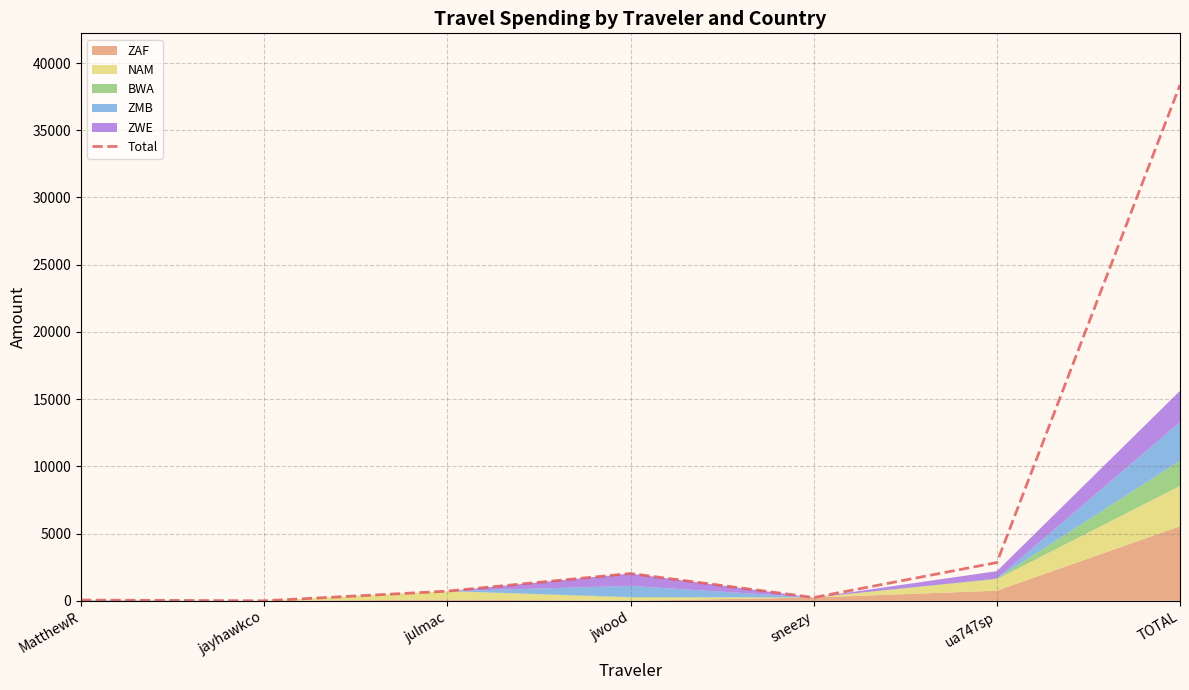

List the labels in order of value, smallest first.

jayhawkco, MatthewR, sneezy, julmac, jwood, ua747sp, TOTAL